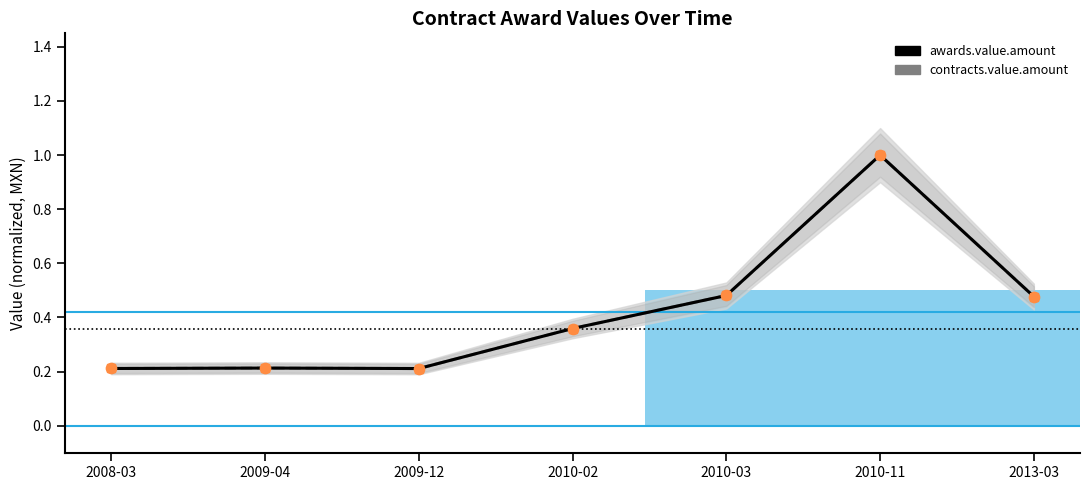

Which series contains the highest Y value?

awards.value.amount